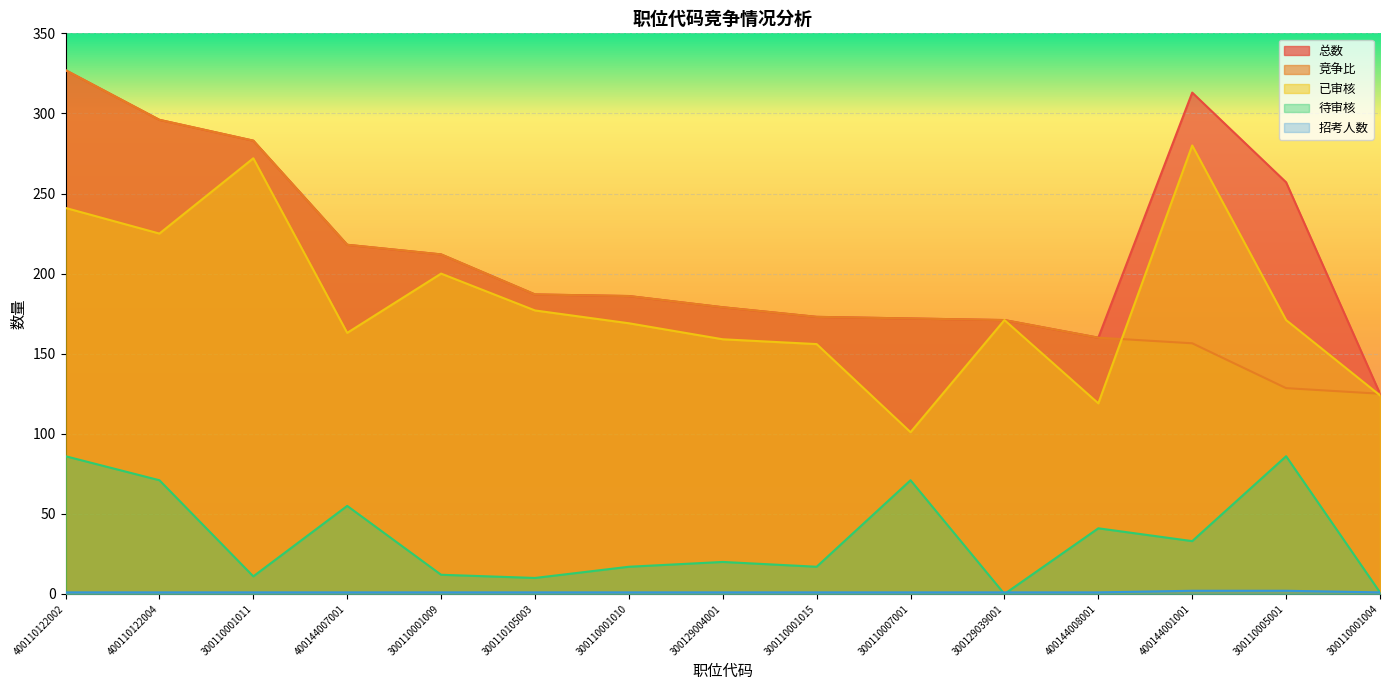

What are all the series names shown in the legend?

总数, 竞争比, 已审核, 待审核, 招考人数